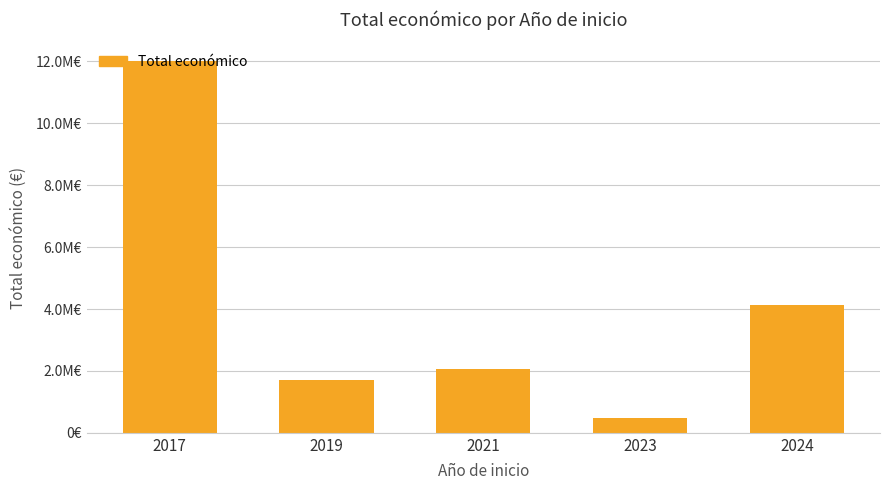

Is it true that the value at 2019 is 1703729?

True